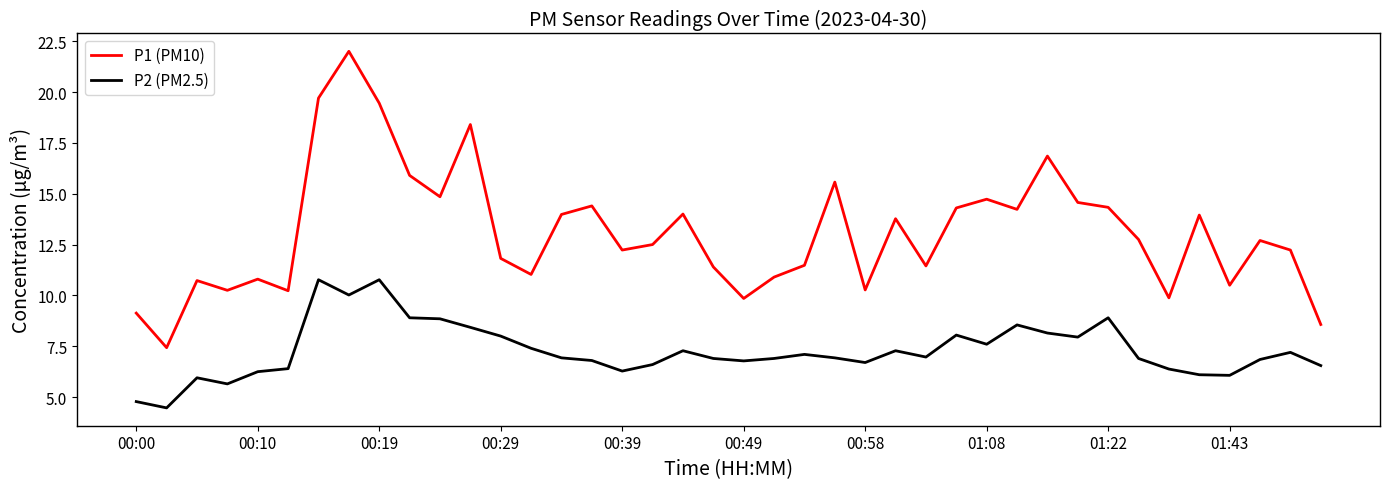

How many distinct data groups are displayed?

2